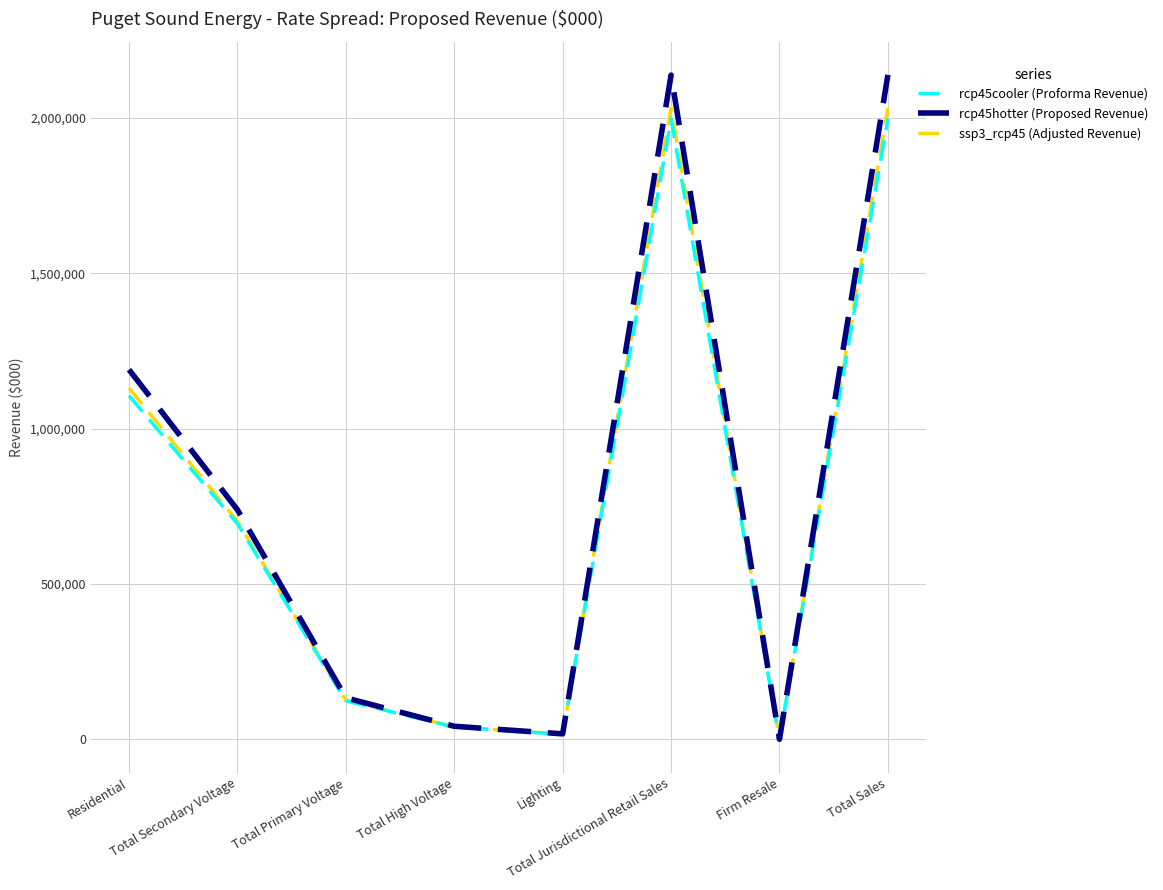

What is the minimum value shown in the chart?

327.4